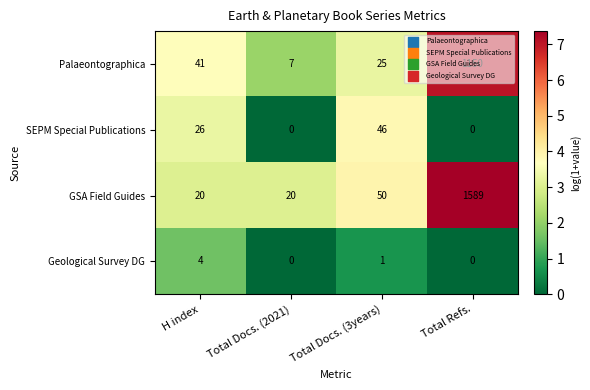

The value of Palaeontographica at Total Docs. (2021) is 10. True or false?

False